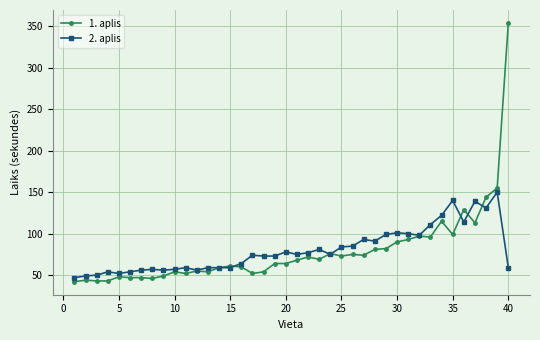

Which series has the widest spread of values?

1. aplis